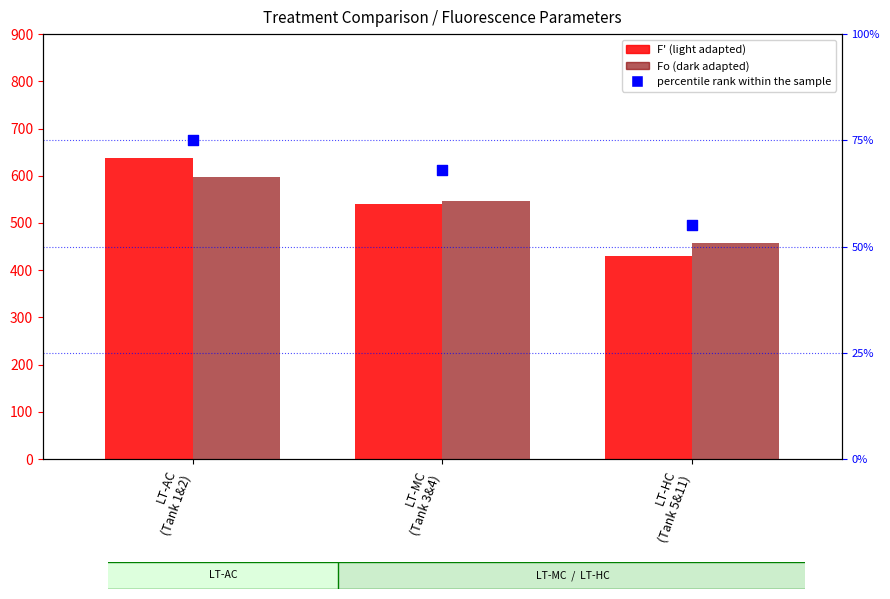

Which series reaches the maximum Y coordinate?

F' (light)